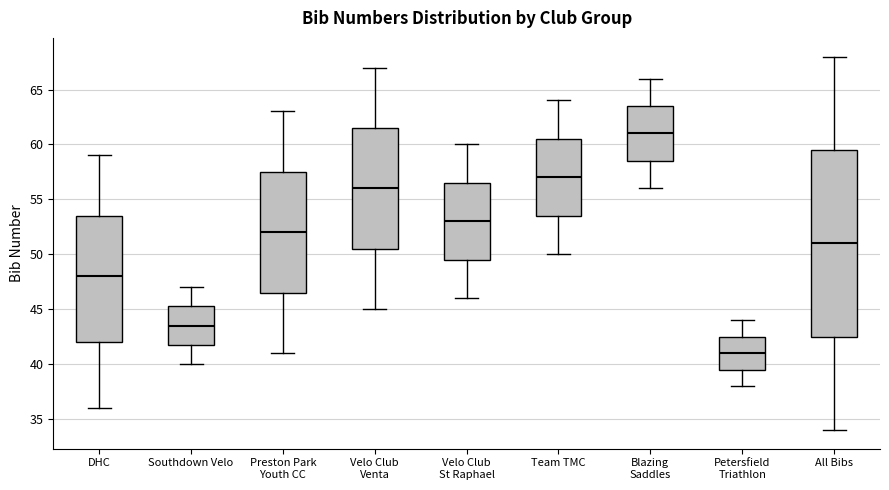

Which box's median line is the lowest?

Petersfield Triathlon